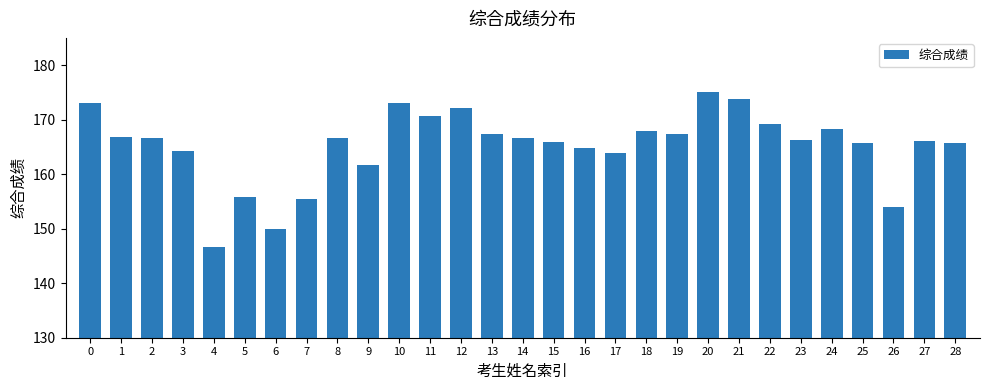

The value at 13 is 295.5. True or false?

False